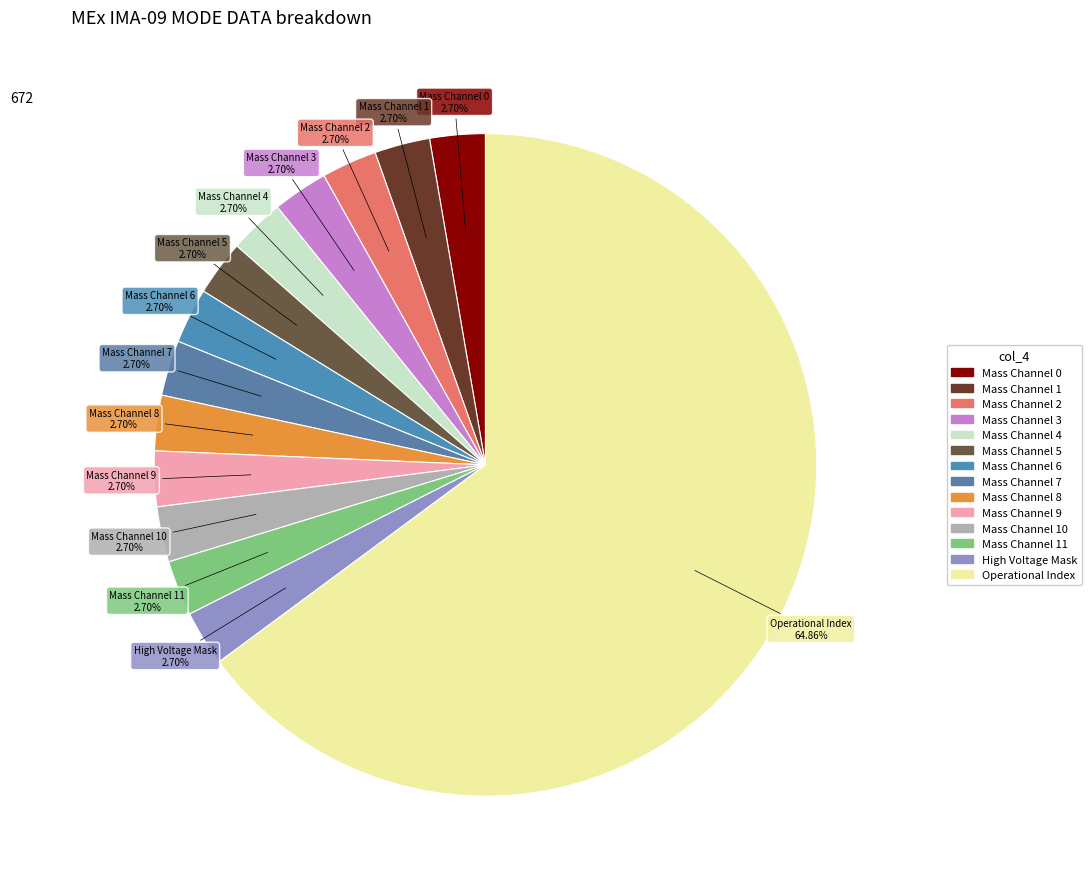

Count the number of slices in the pie.

14